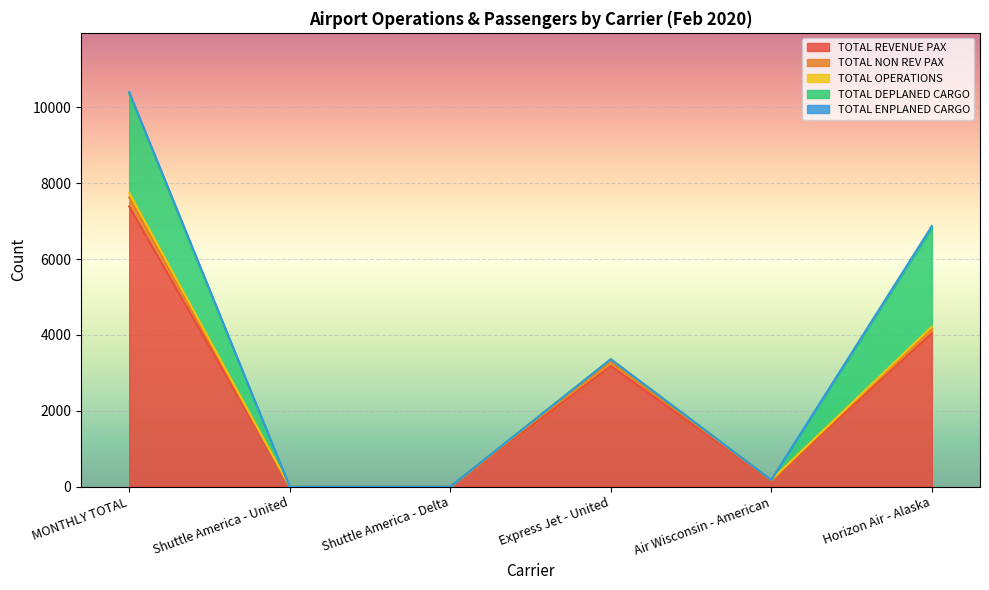

What is the sum of all TOTAL OPERATIONS values?

15252